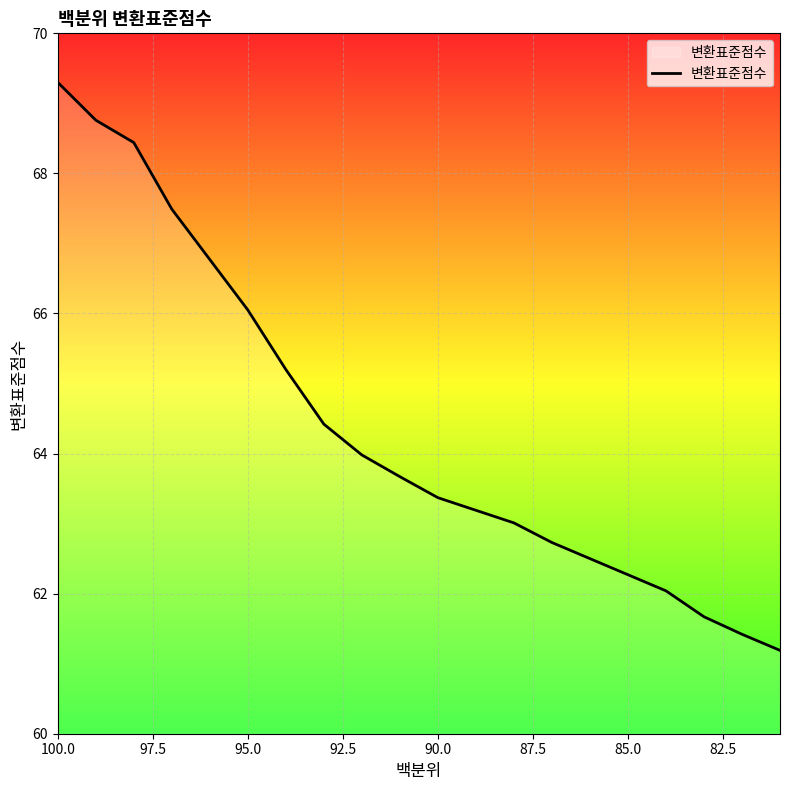

True or false: there are more than 2 points higher than both neighbors.

False